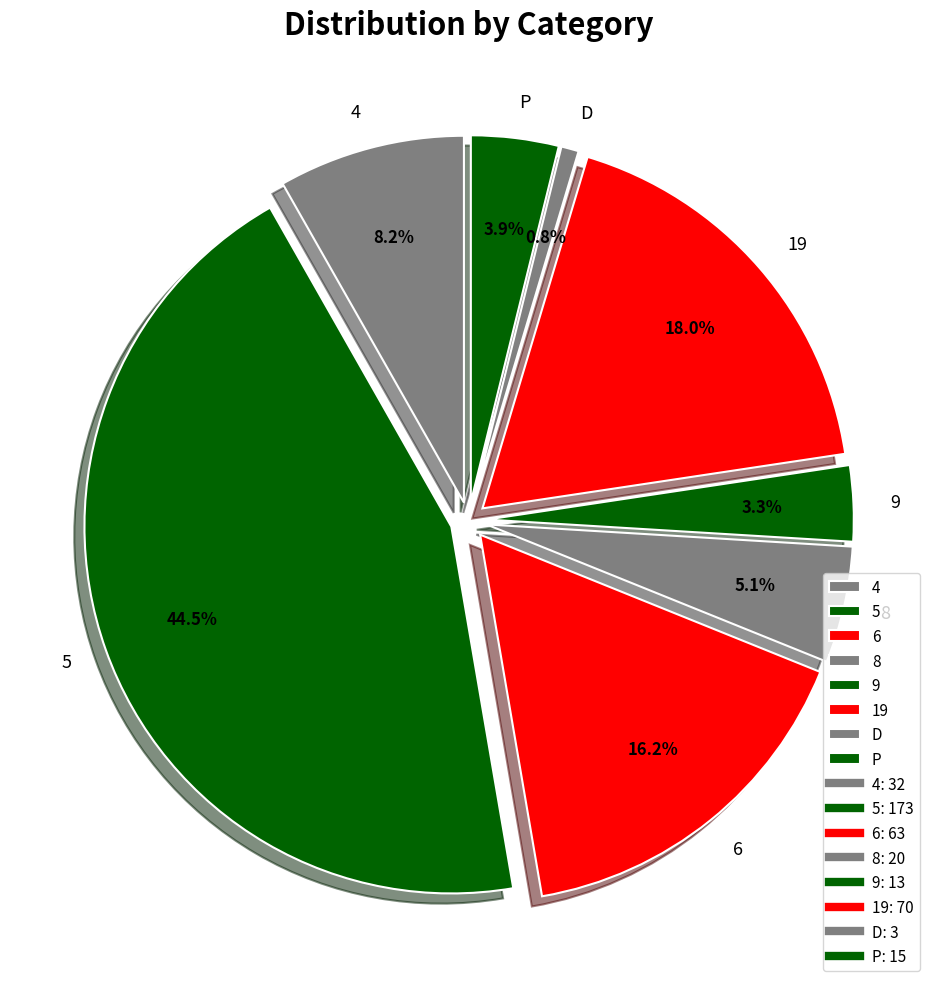

The 9 slice represents 3% of the pie. True or false?

True